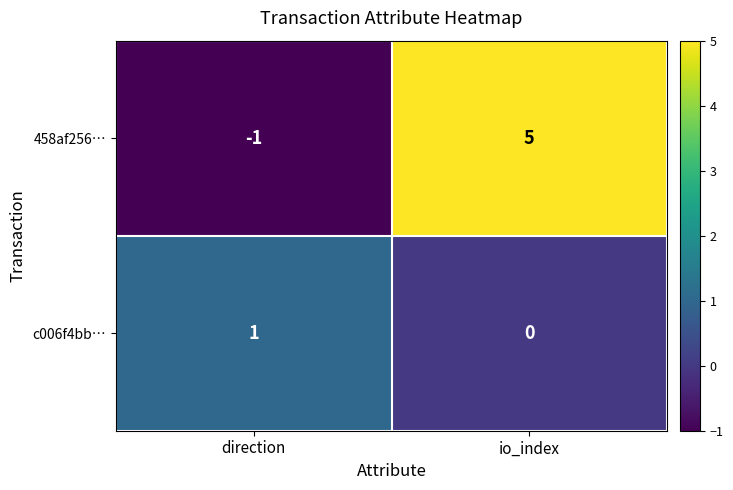

How many values in the c006f4bb… series are below 1?

1